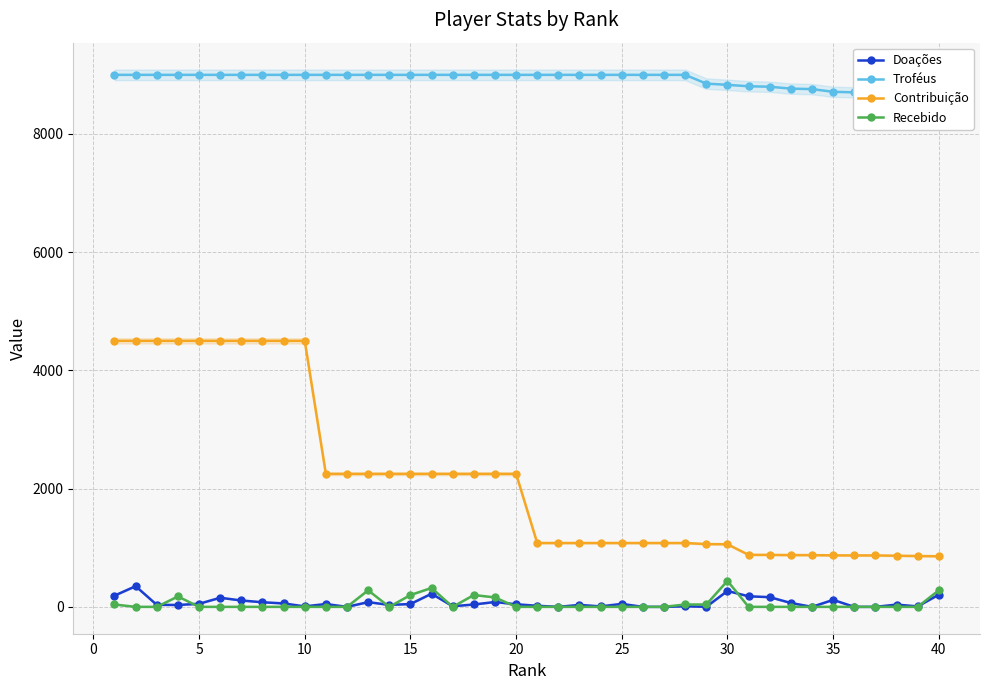

What is the minimum value for Contribuição?

856